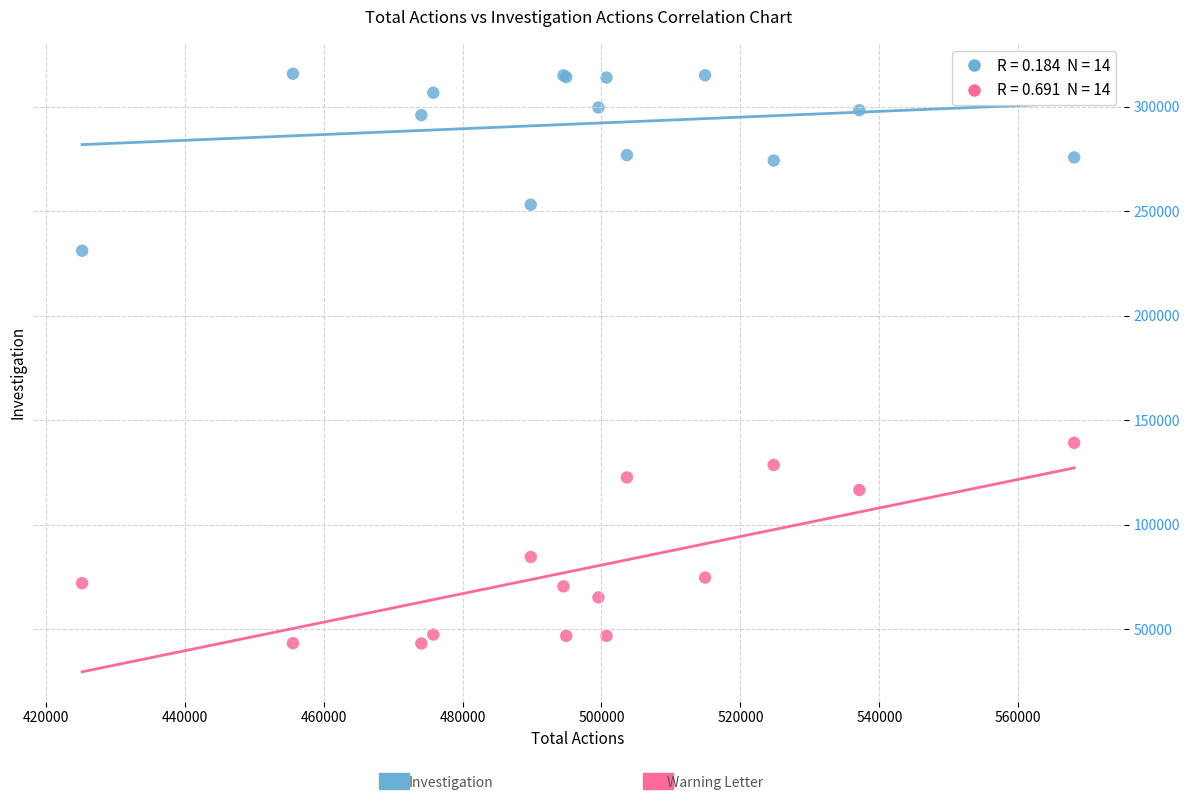

Across all series, what Y value is closest to 179396?

139118